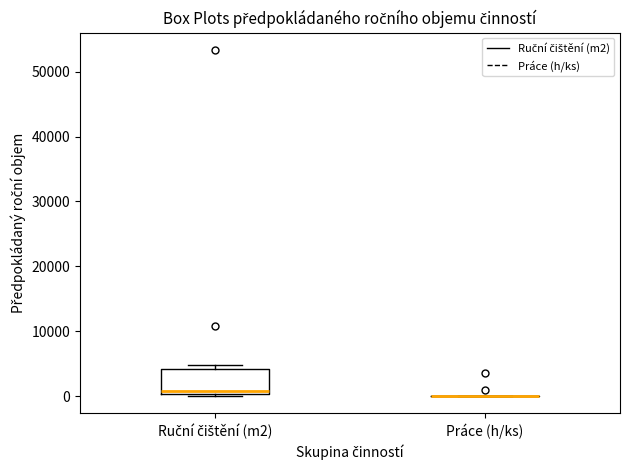

Where does the median line of the box for Ruční čištění (m2) sit on the y-axis? The values are not printed on the chart, so give them approximately, as read against the axis.

1000